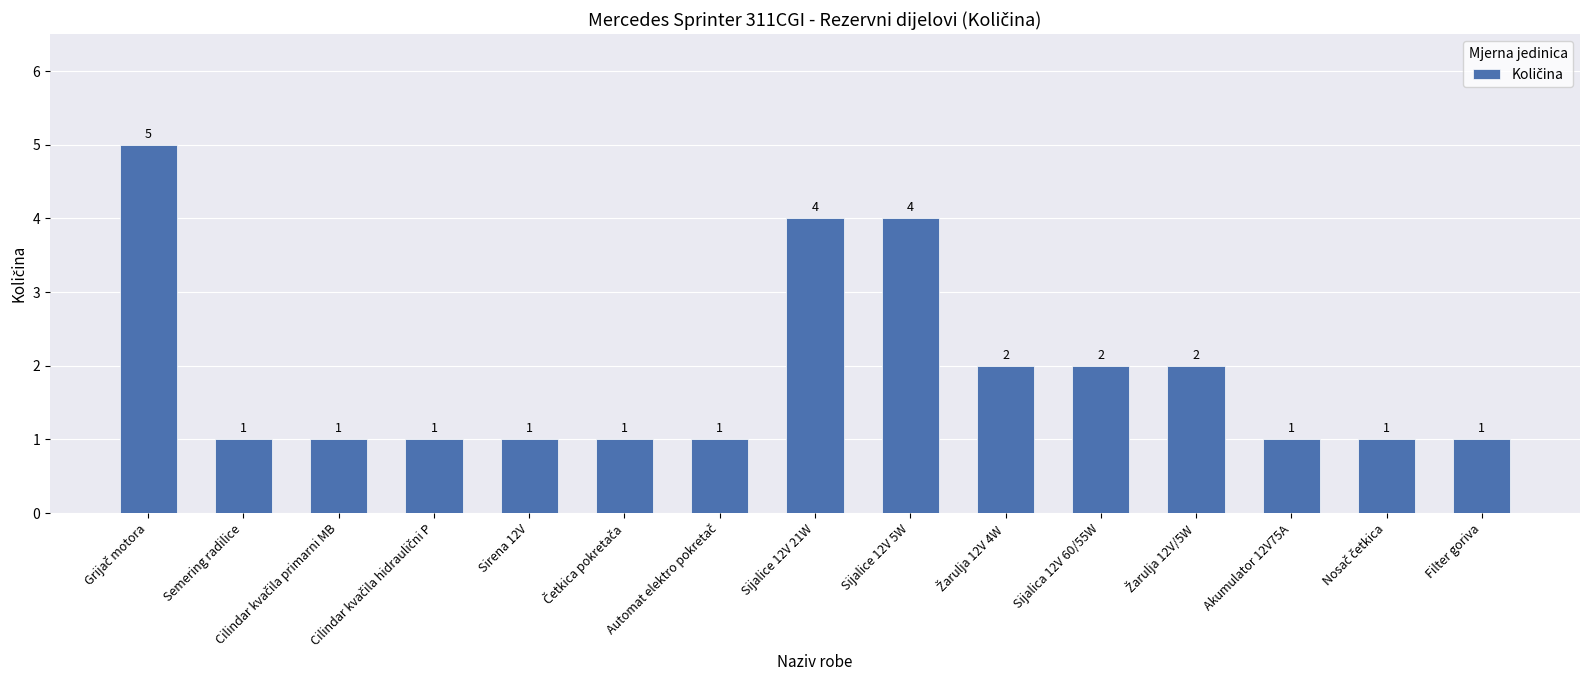

What is the difference between the values at Semering radilice and Sijalice 12V 5W?

3